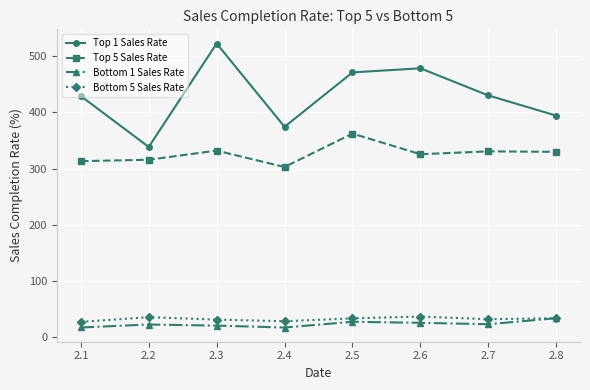

What is the value of the Top 5 Sales Rate point at the 6th from the left?

325.7